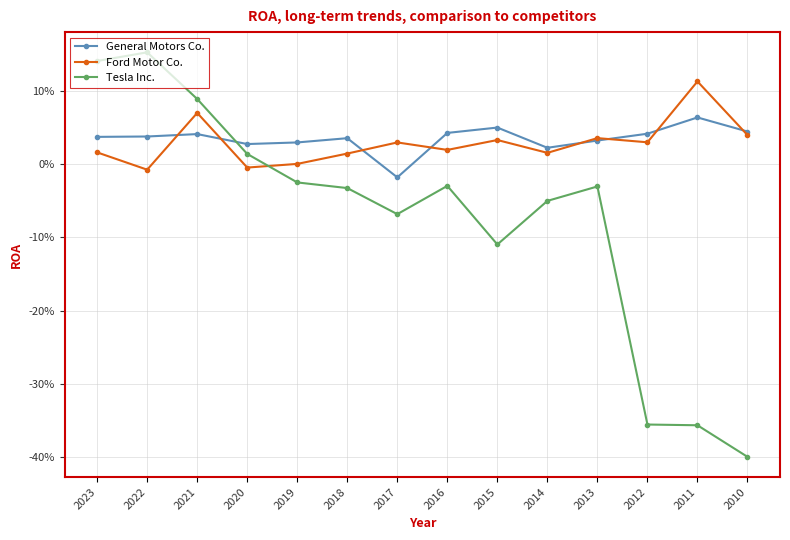

Where do Tesla Inc. and General Motors Co. first cross each other?

2021 and 2020